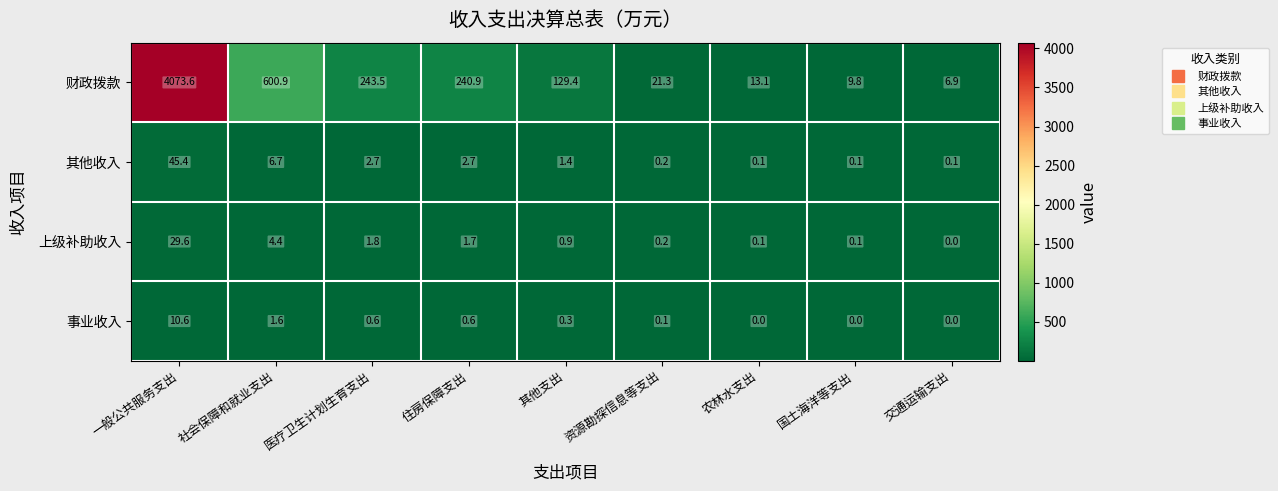

Which series has the largest range (max minus min)?

财政拨款